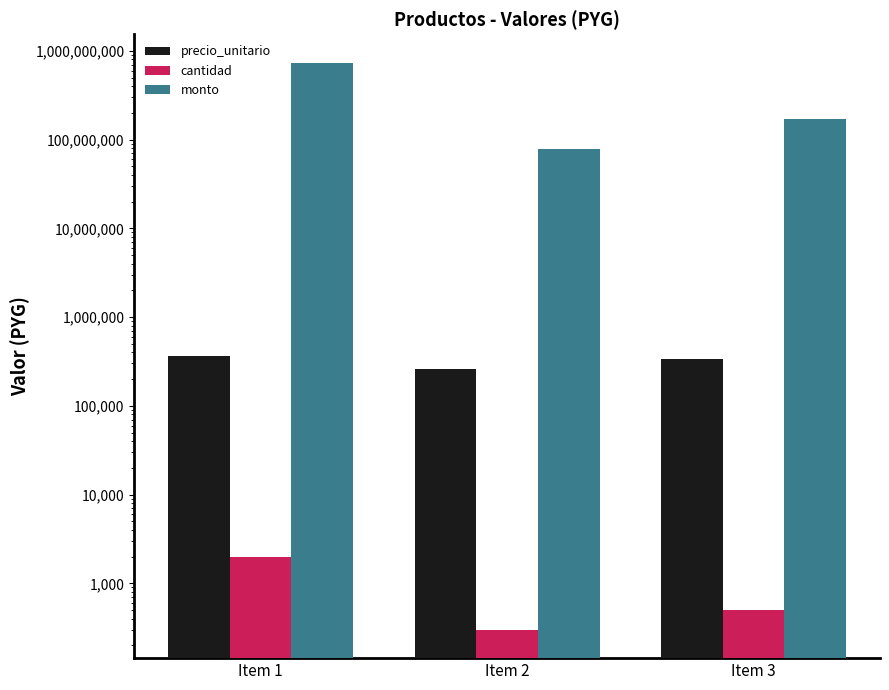

Are the bars grouped side by side (vs. stacked)?

Yes